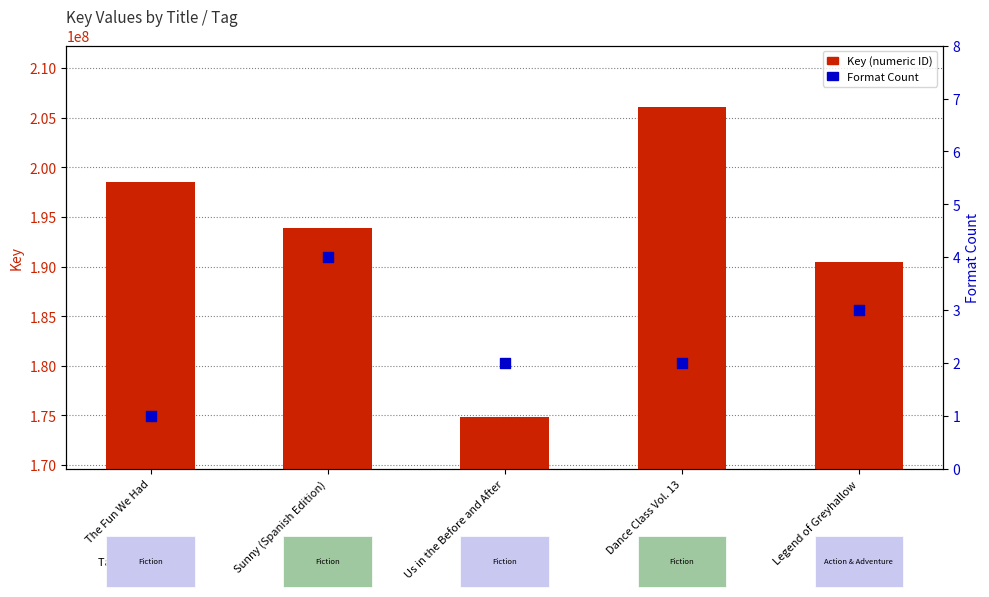

What is the total value across all series at Us in the Before and After?

174891220